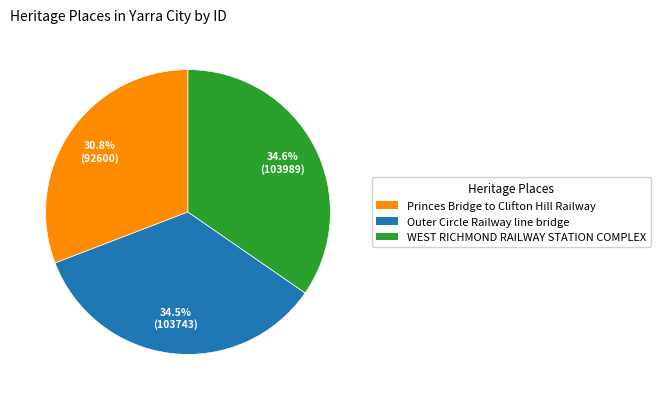

How many segments does this pie chart have?

3